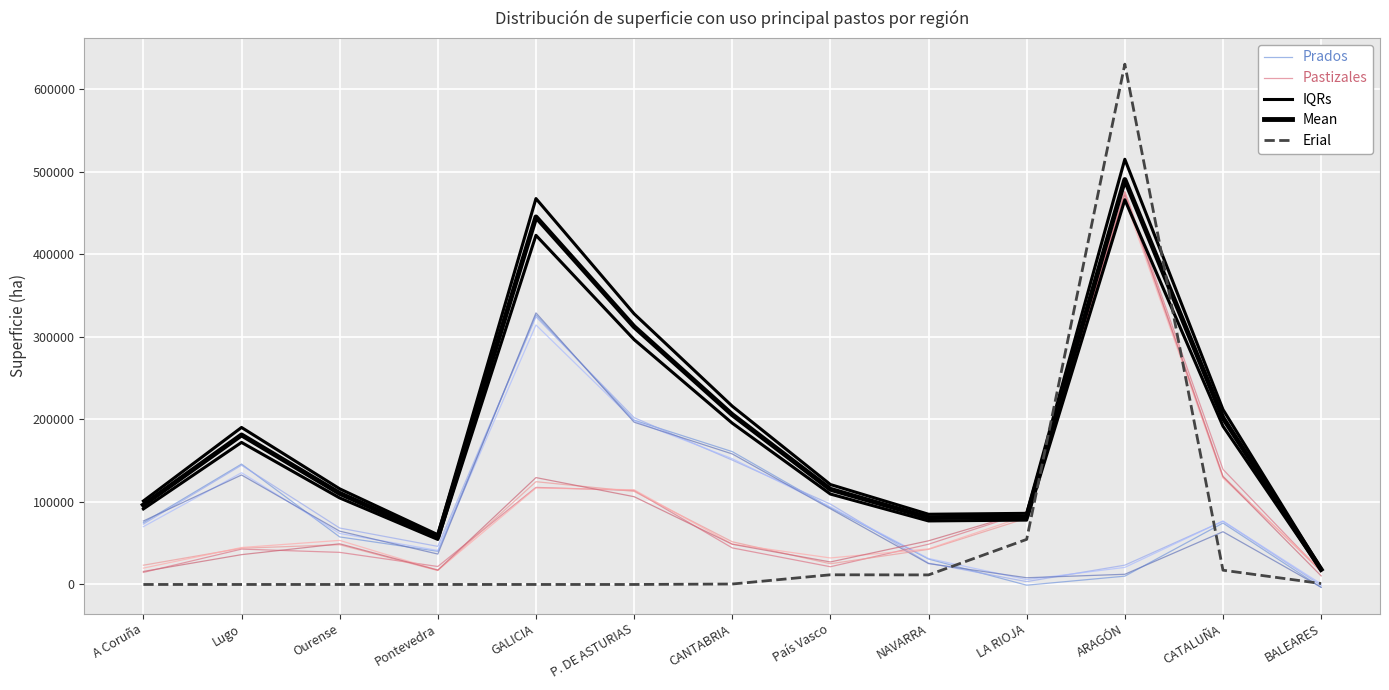

True or false: IQRs has more than 0 interior local peaks.

True